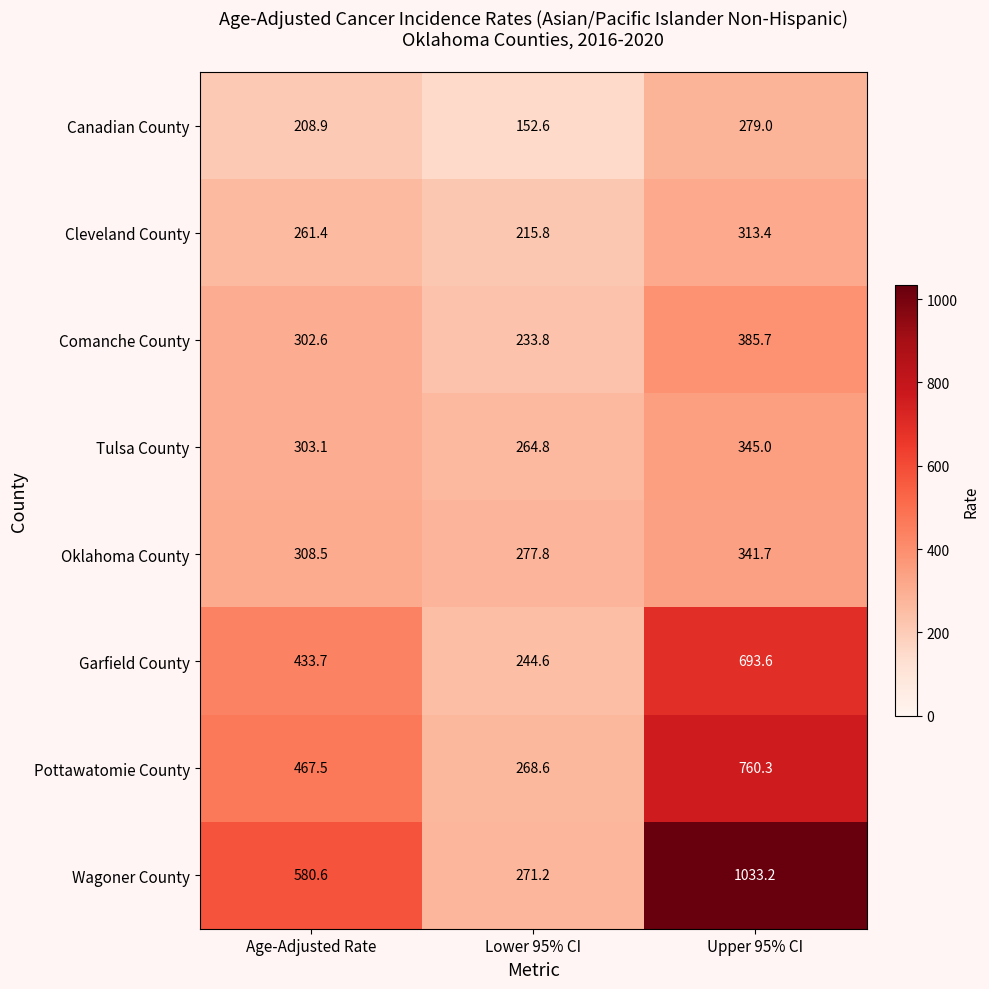

Between Age-Adjusted Rate and Upper 95% CI, which series saw the biggest shift?

Wagoner County